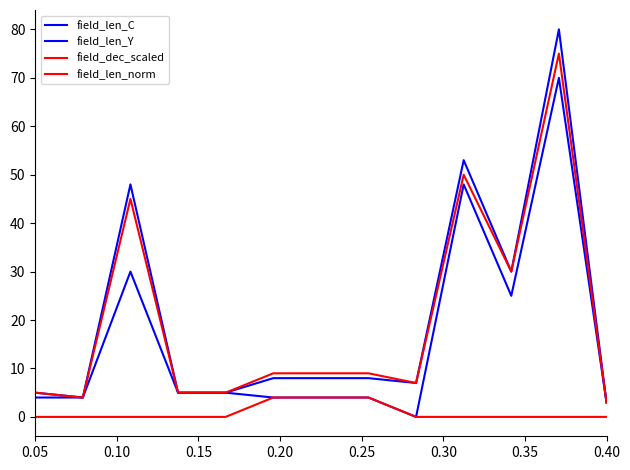

How many lines are shown in the chart?

4